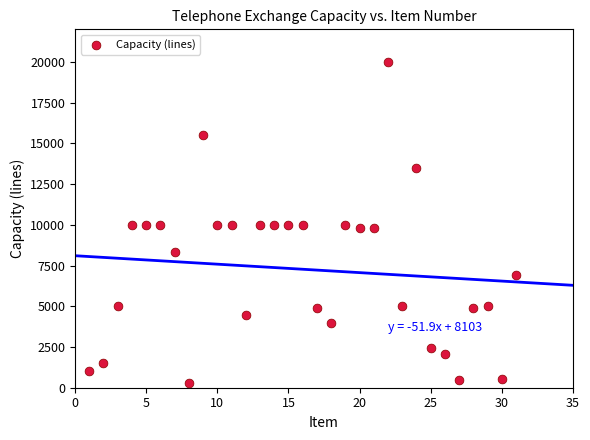

What is the range of Y values (max minus min)?

19682